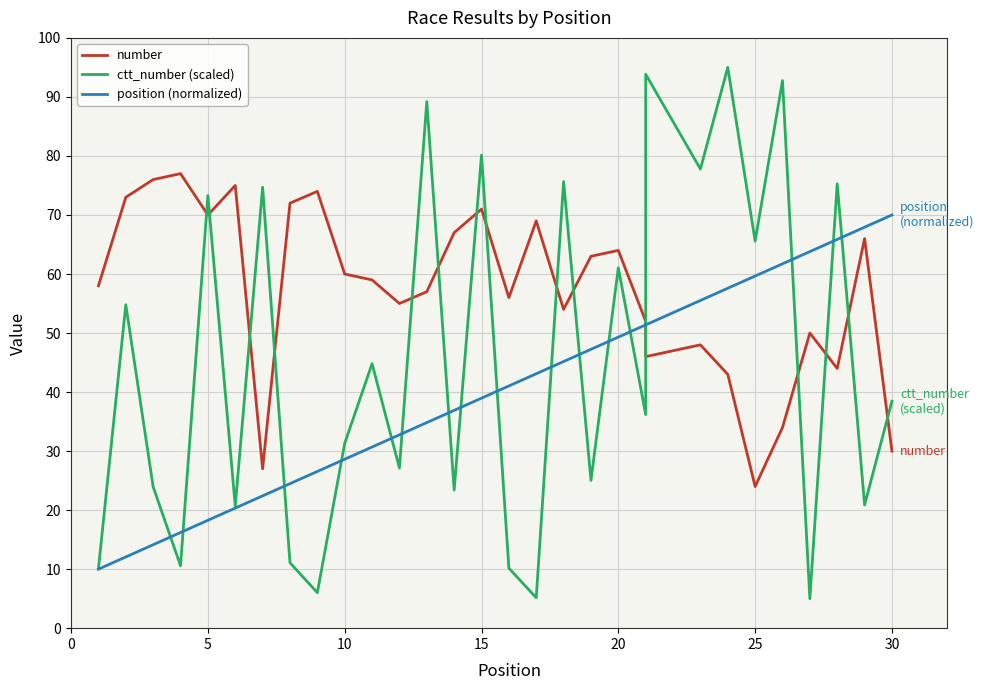

How many lines are shown in the chart?

3